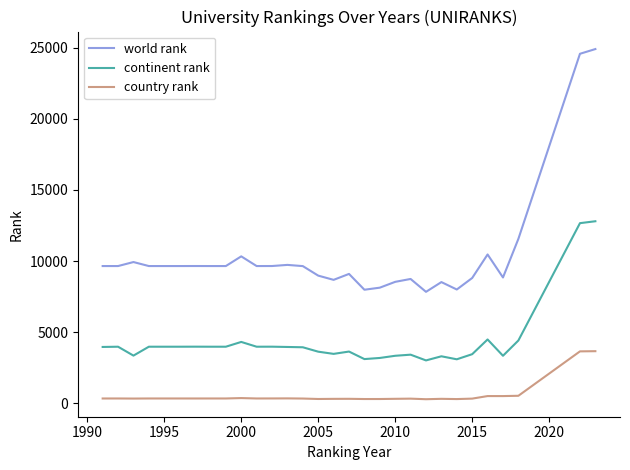

True or false: world rank and continent rank intersect in this chart.

False